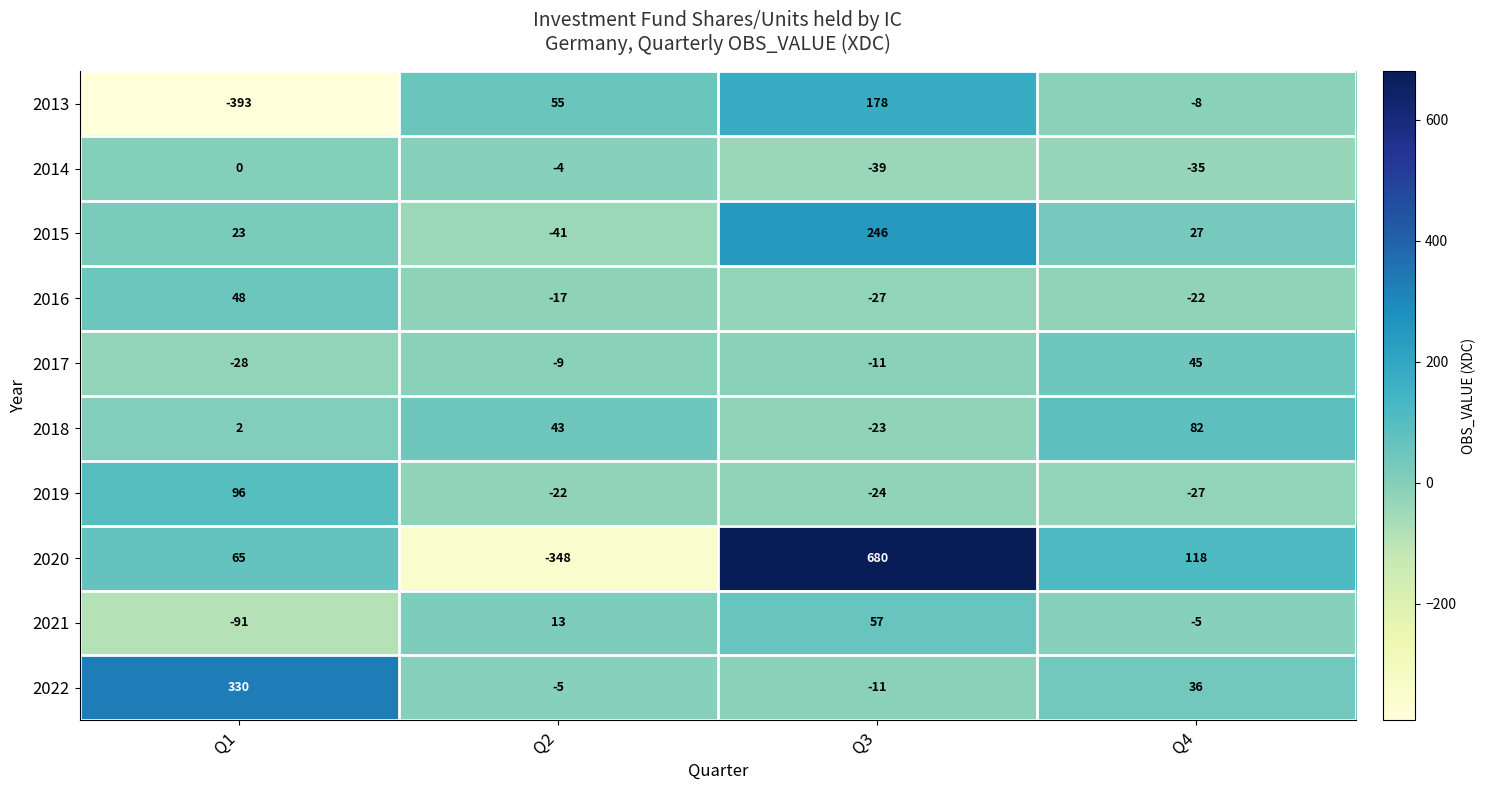

What is the maximum value shown in the chart?

680